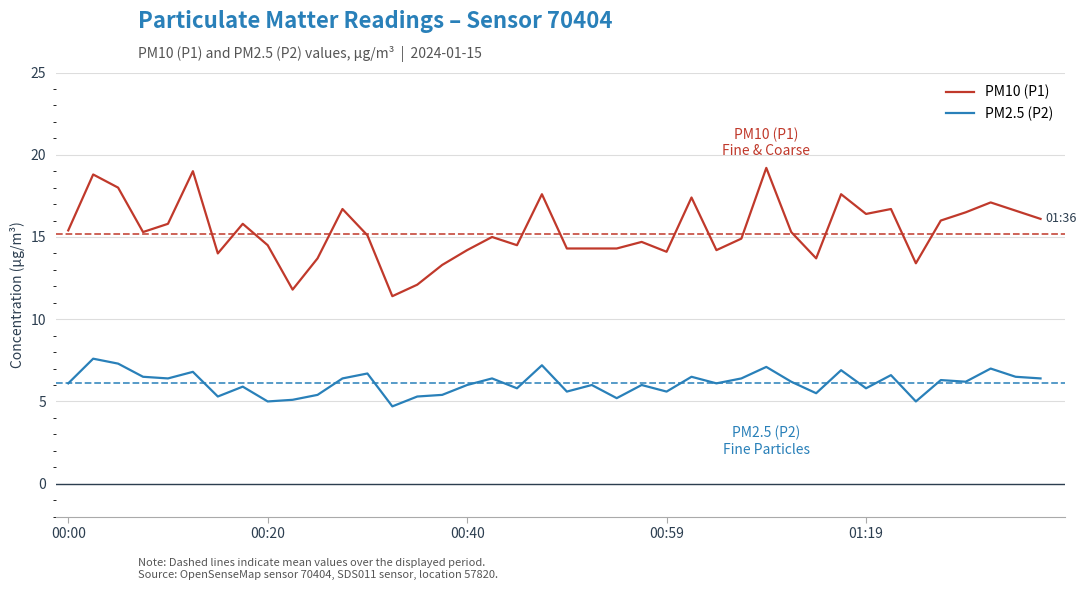

What is the difference between the maximum and minimum values in the PM2.5 (P2) series?

2.9